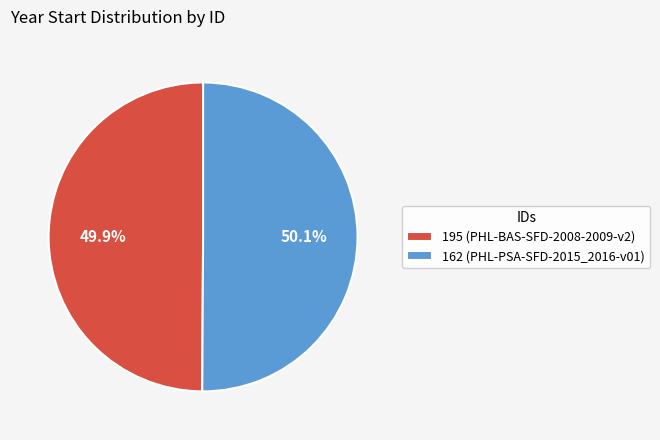

Is it true that 195 is 45% of the pie?

False